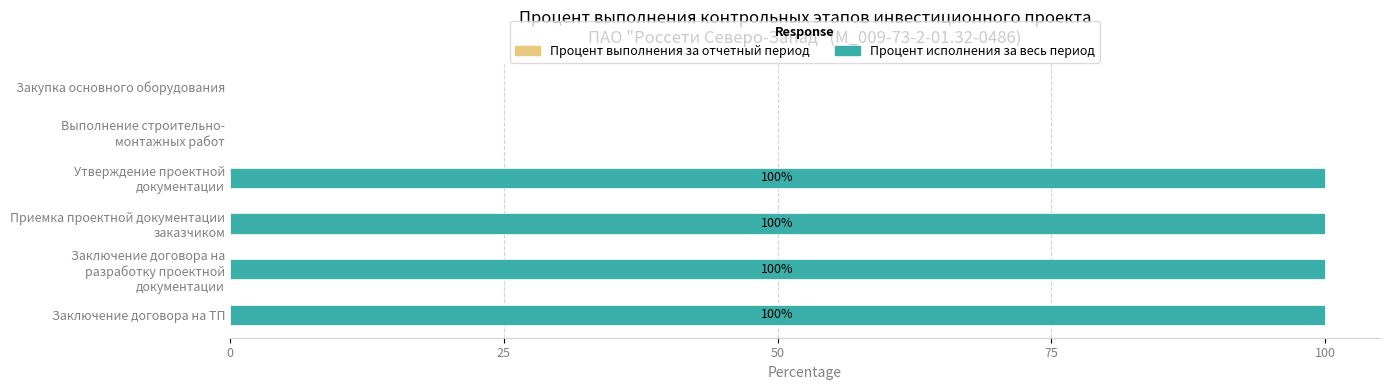

What is the approximate value at Заключение договора на ТП, to the nearest 5?

100